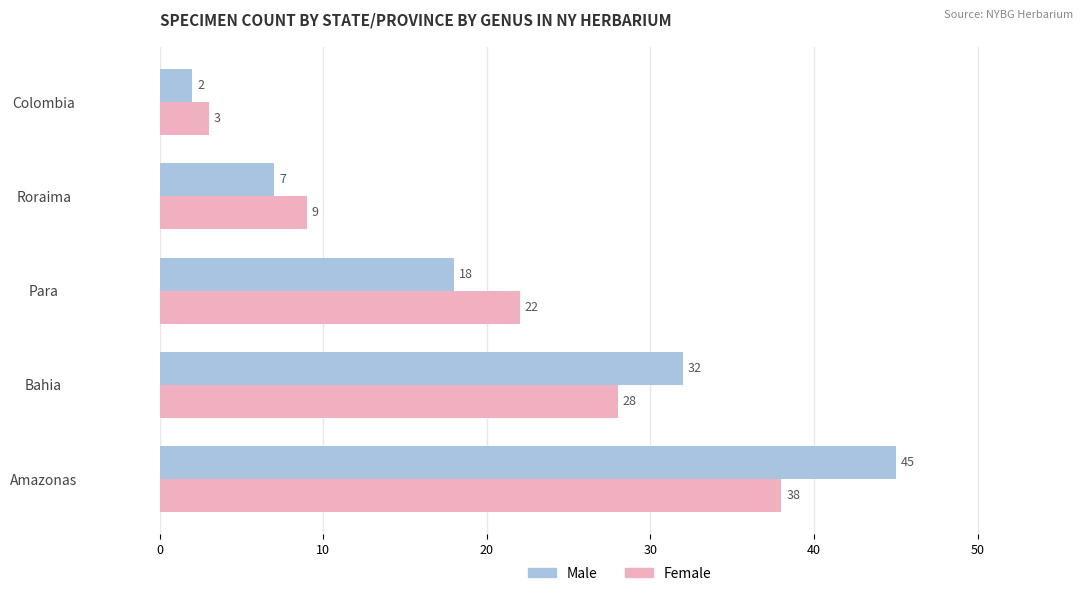

The Male series shows 23 at Amazonas. True or false?

False